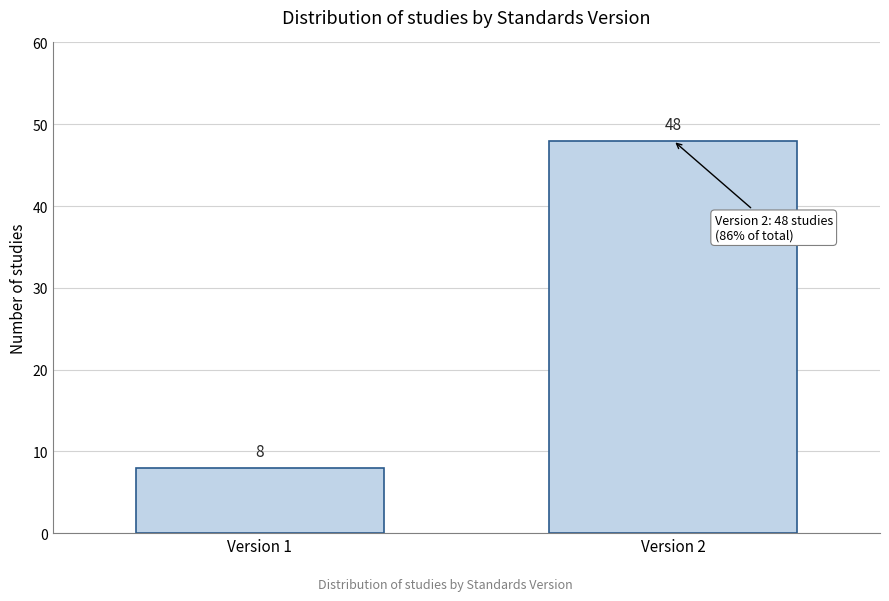

Reading left to right, list all the values displayed in this chart.

8	48